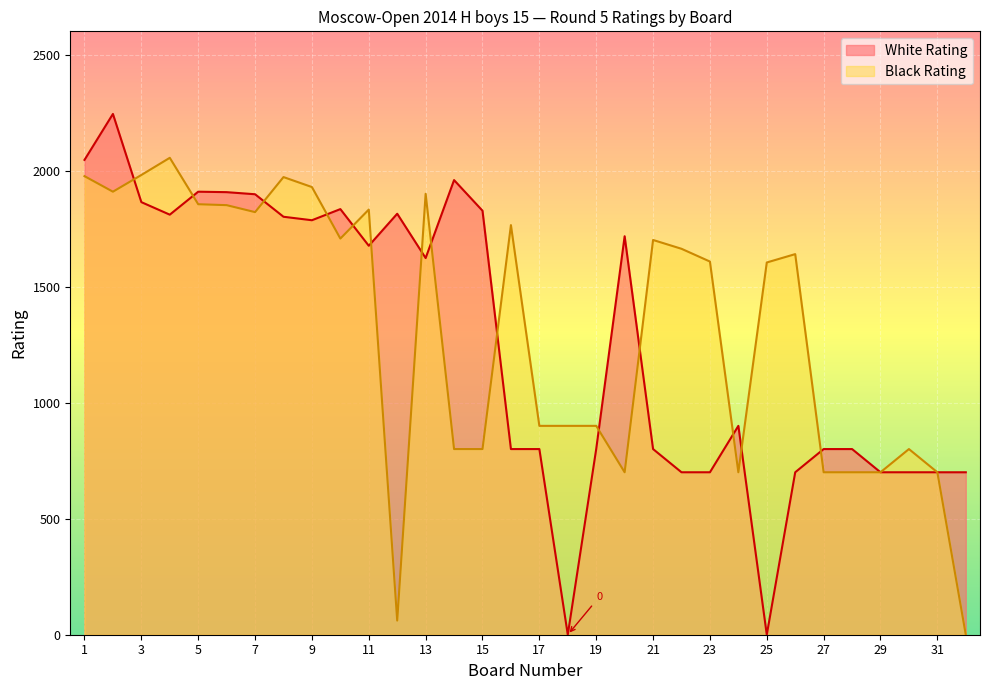

After their last crossing, which series has the higher values: Black Rating or White Rating?

White Rating